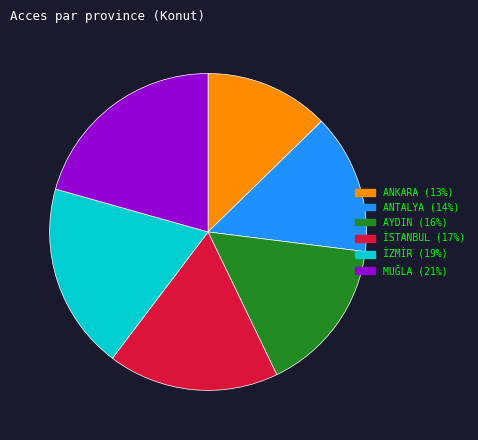

Does İZMİR account for over 50% of the chart?

No